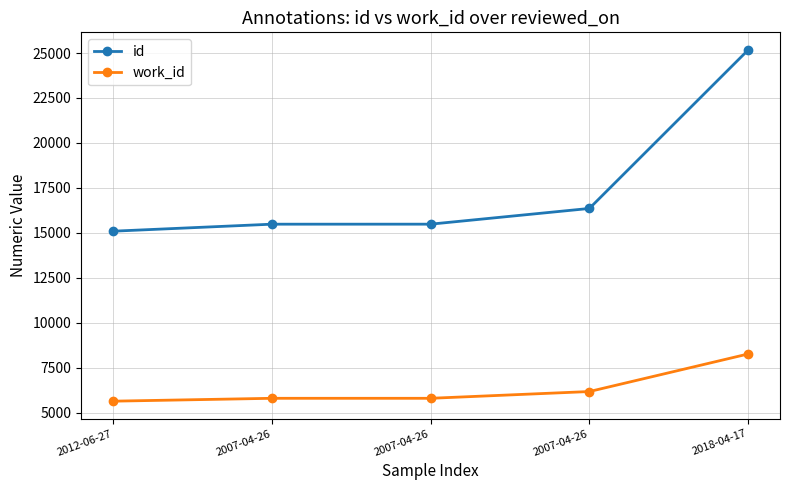

True or false: work_id has a value of 8860 at 2007-04-26.

False